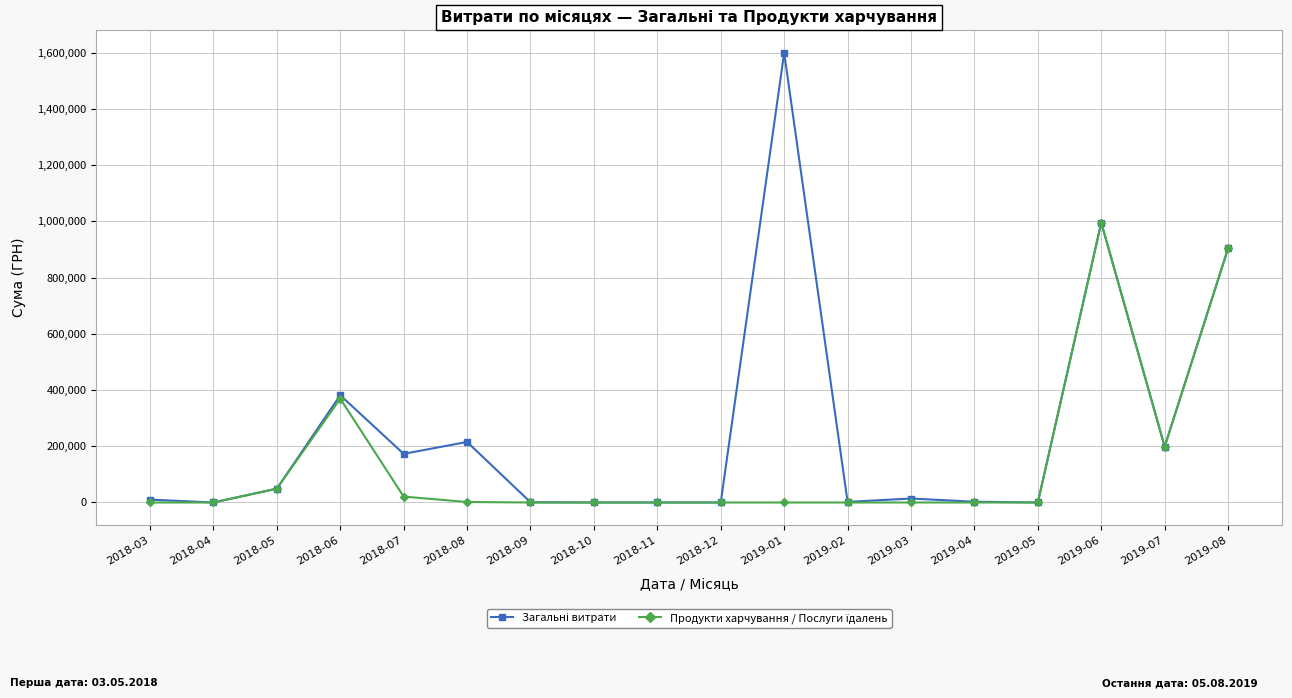

At which category is the sum across all series the highest?

2019-06